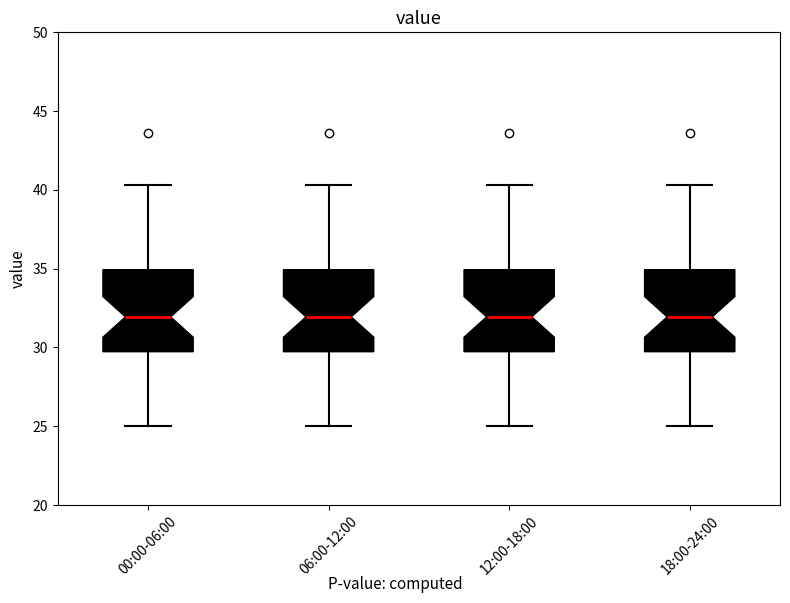

Where does the upper whisker of the box for 12:00-18:00 end on the y-axis? The values are not printed on the chart, so give them approximately, as read against the axis.

40.5